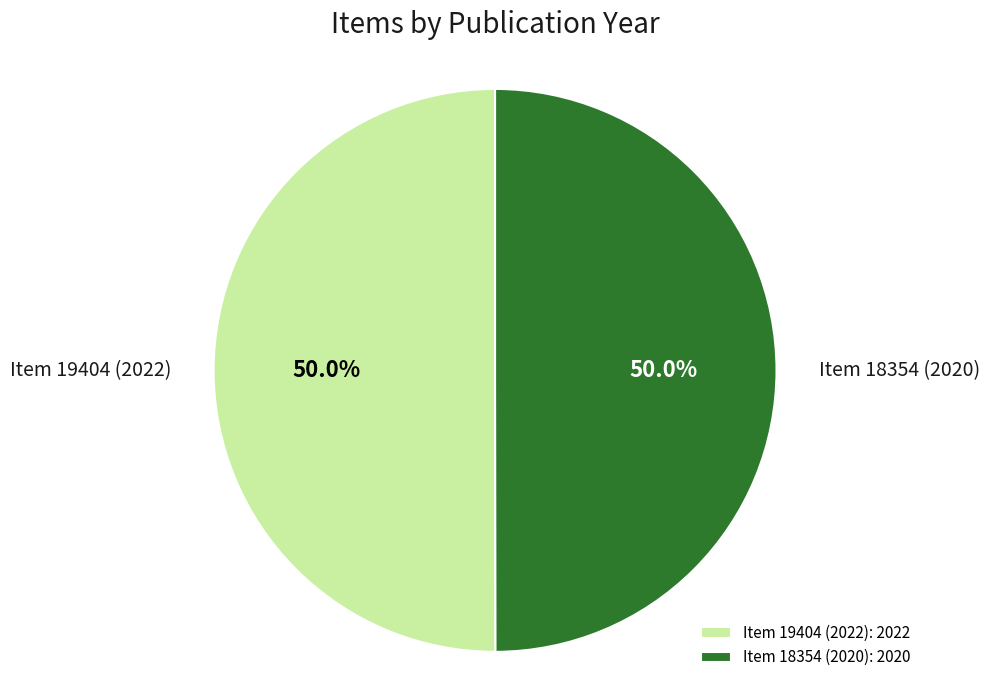

Approximately how many times larger is the value at Item 18354 (2020): 2020 compared to Item 19404 (2022): 2022?

1.0